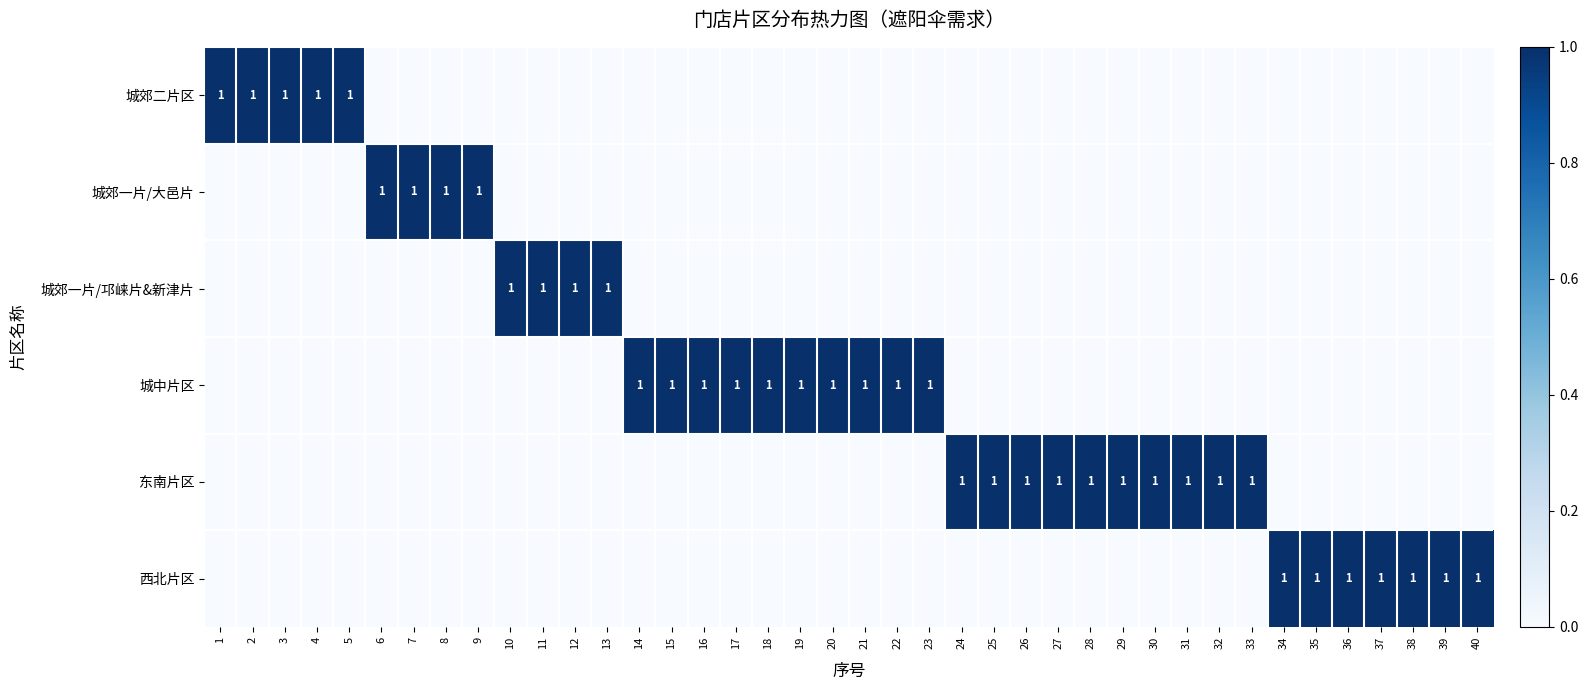

Which has a higher value, 30 or 29?

30